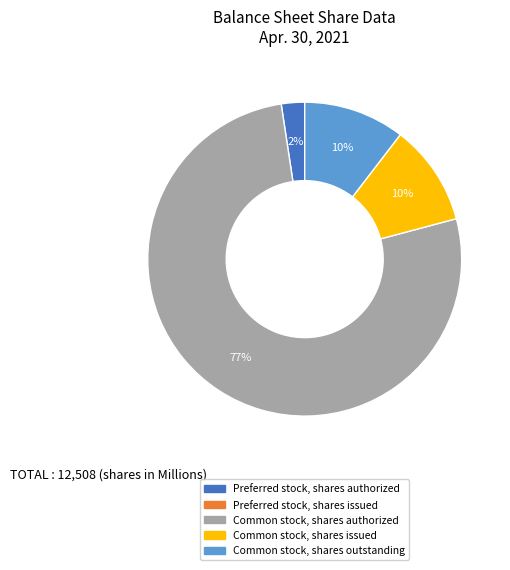

Does any single category account for the majority?

Yes